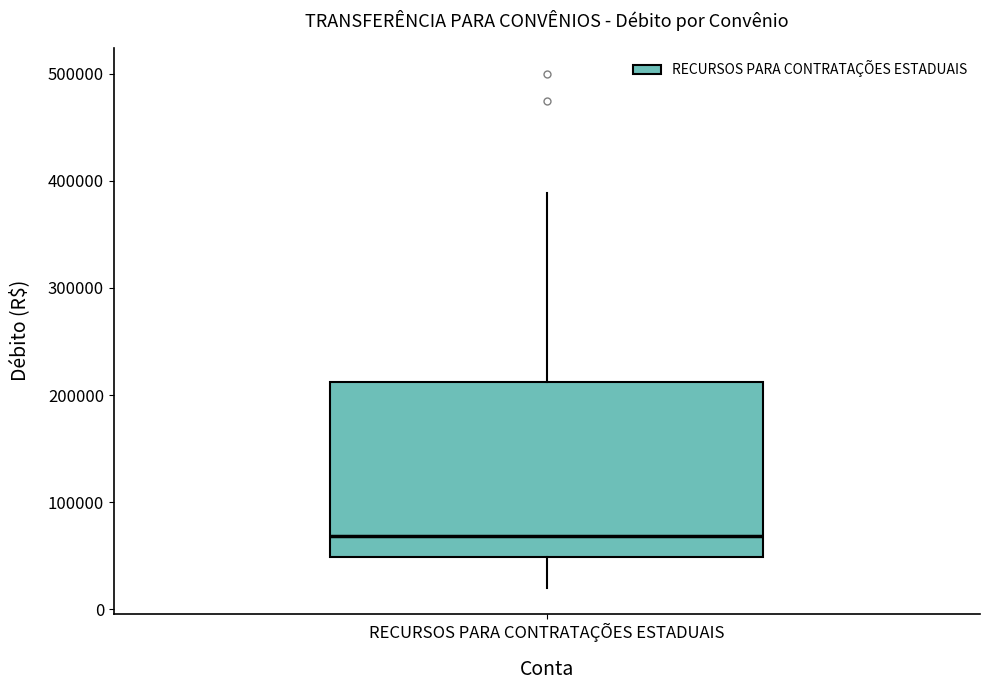

Read this box plot against the y-axis: the position of the median line, the range covered by the box, and the ends of both whiskers. The values are not printed on the chart, so give them approximately, as read against the axis.

median 70000, box 50000 to 210000, whiskers 20000 to 390000